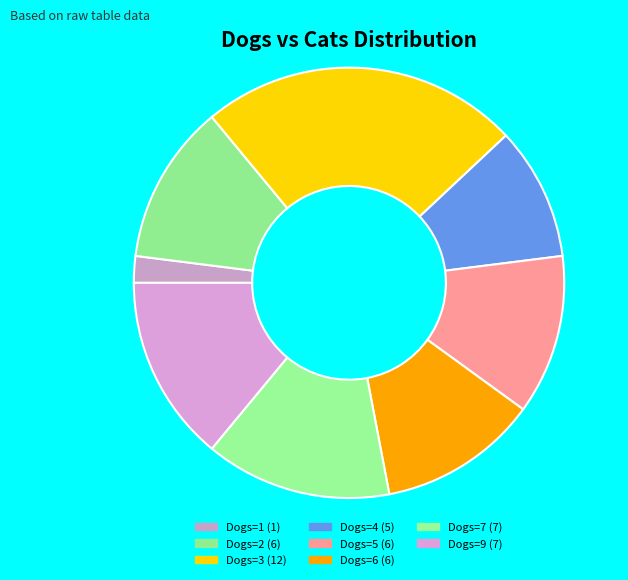

How many slices are in this pie chart?

8